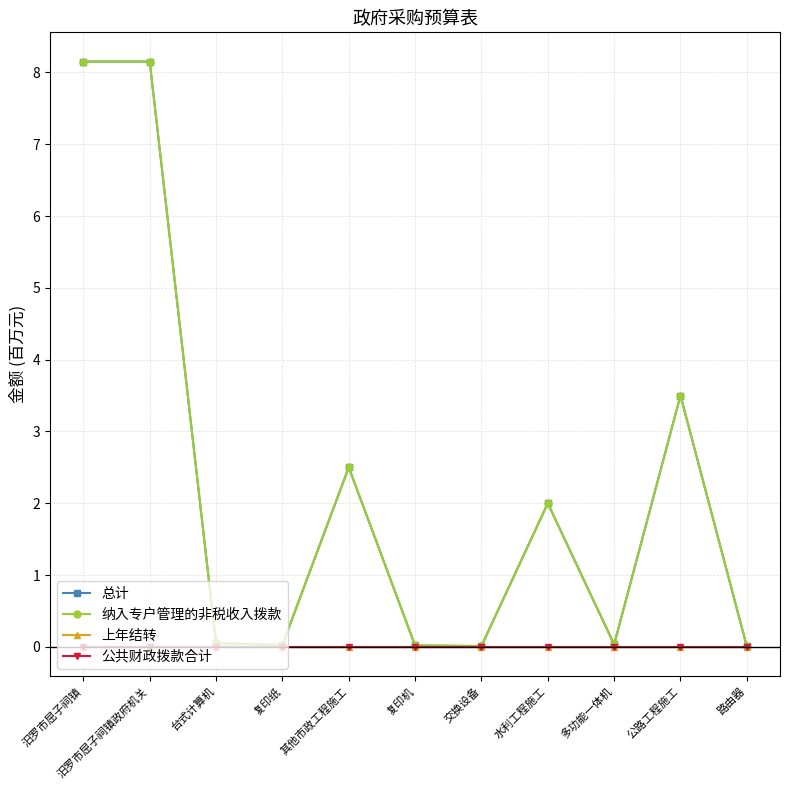

Which has a higher value, 复印机 or 汨罗市屈子祠镇?

汨罗市屈子祠镇